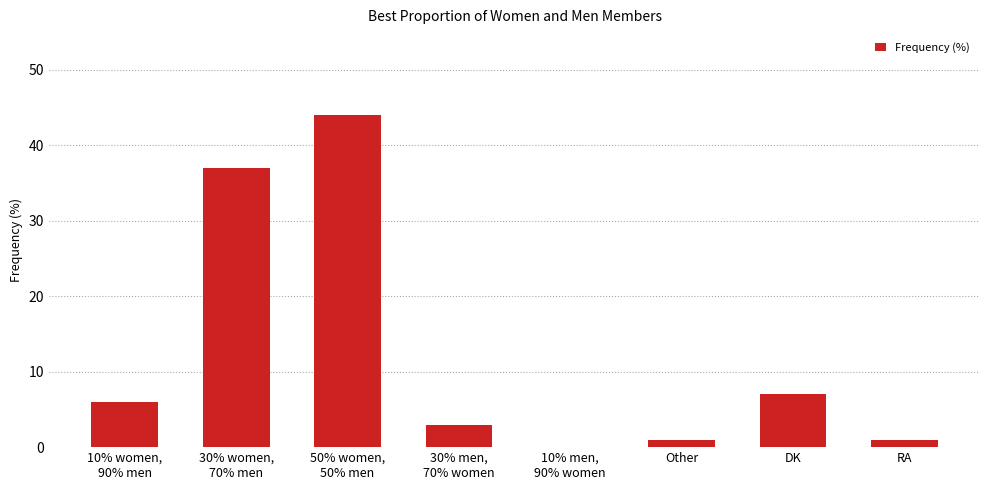

How many categories are shown in the chart?

8